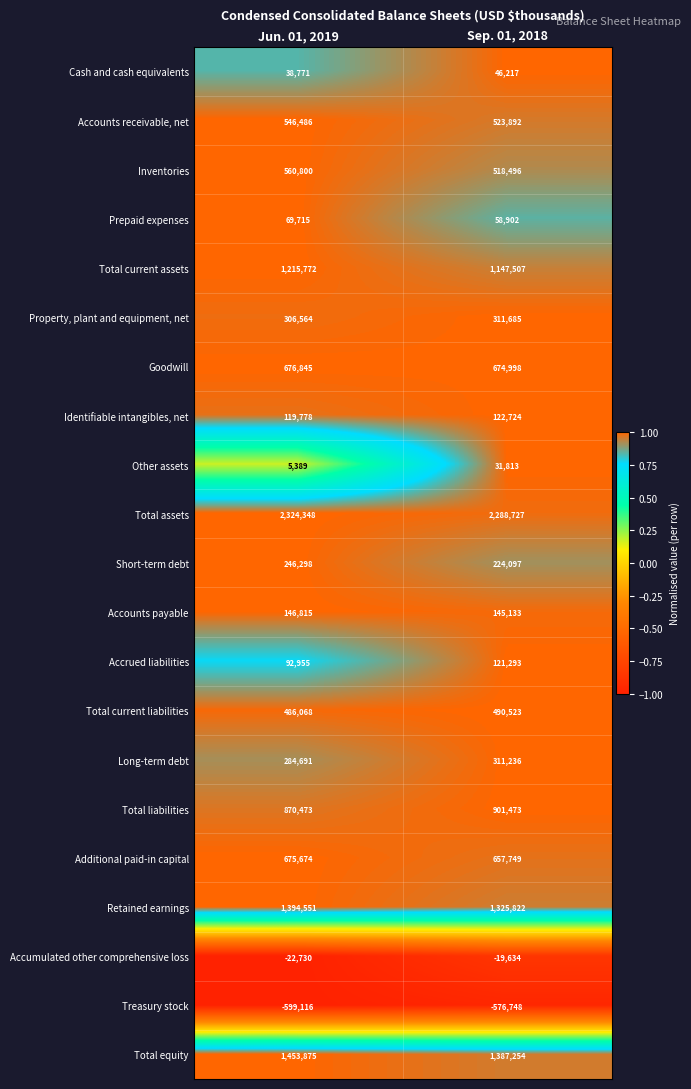

At which category does the chart reach its peak across all series?

Jun. 01, 2019